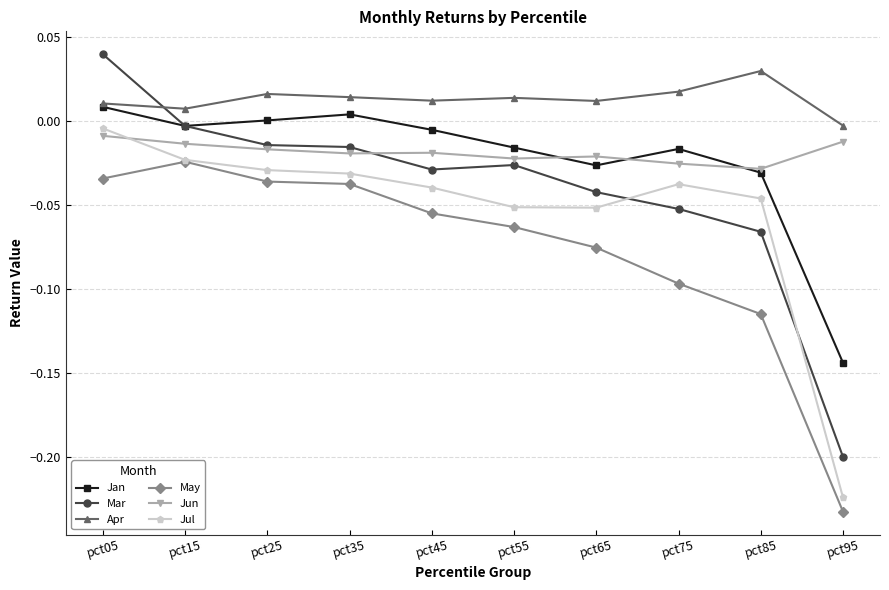

Between pct75 and pct85, which series saw the biggest shift?

May